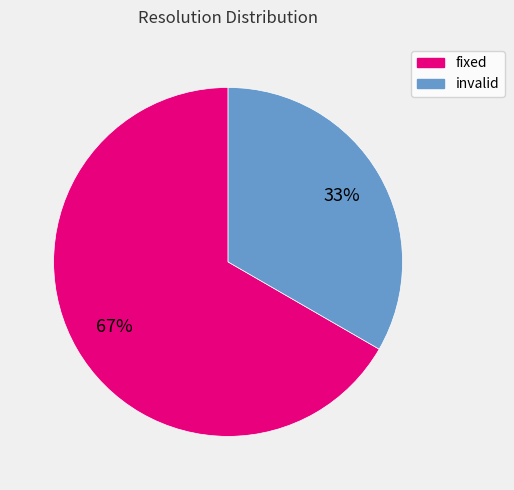

Is there any slice that represents more than half of the pie?

Yes